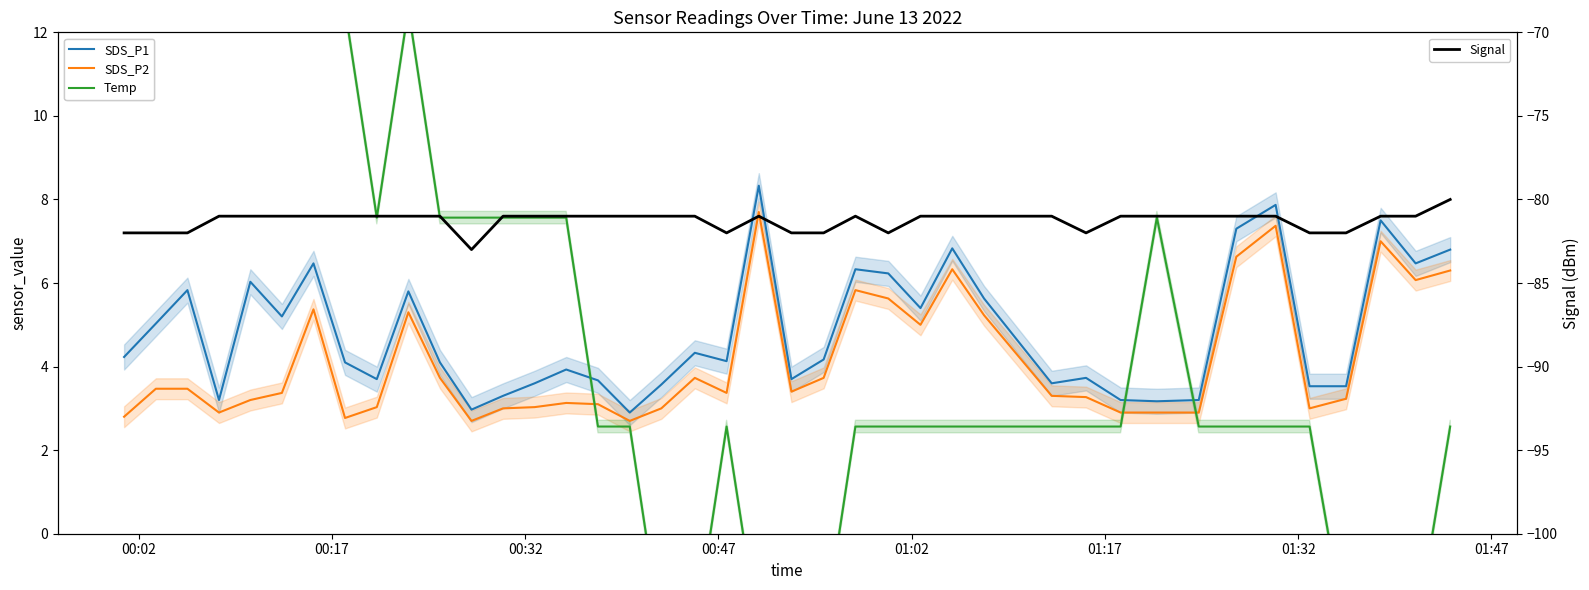

What is the maximum value for Signal?

-80